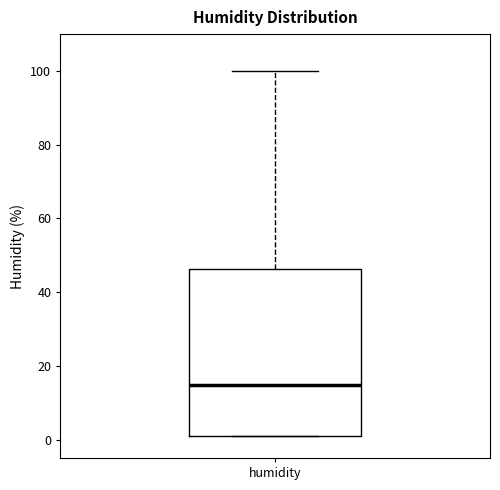

Where does the upper whisker of the box for humidity end on the y-axis? The values are not printed on the chart, so give them approximately, as read against the axis.

100